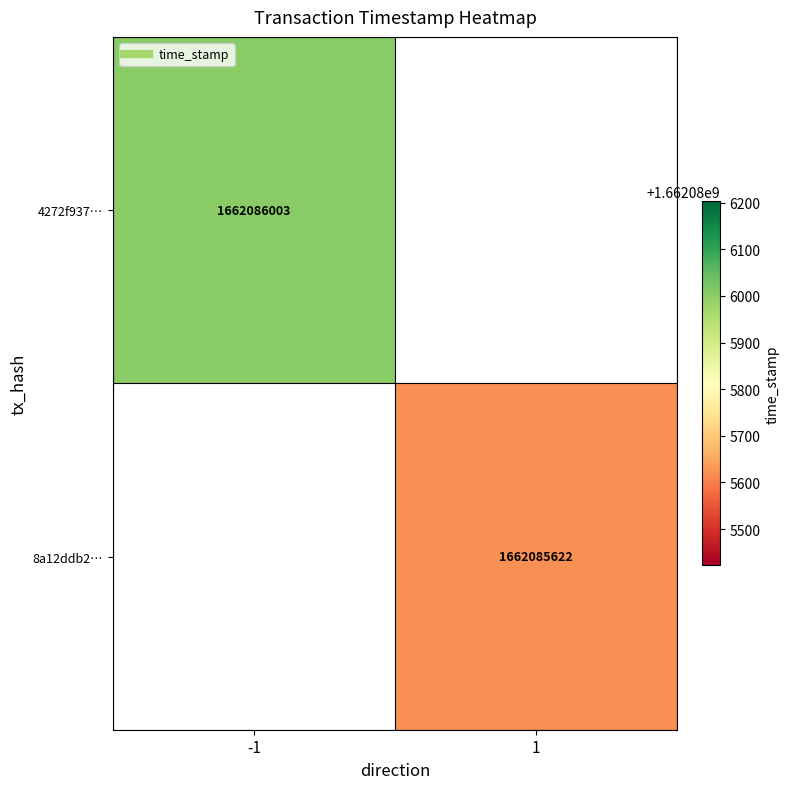

Is the value of 8a12ddb27687395244ffdf55e58e57f2a2913c5 at time_stamp greater than the value of 4272f93799ce050dcfa0566b0d0a769f4be2e7f at time_stamp?

No